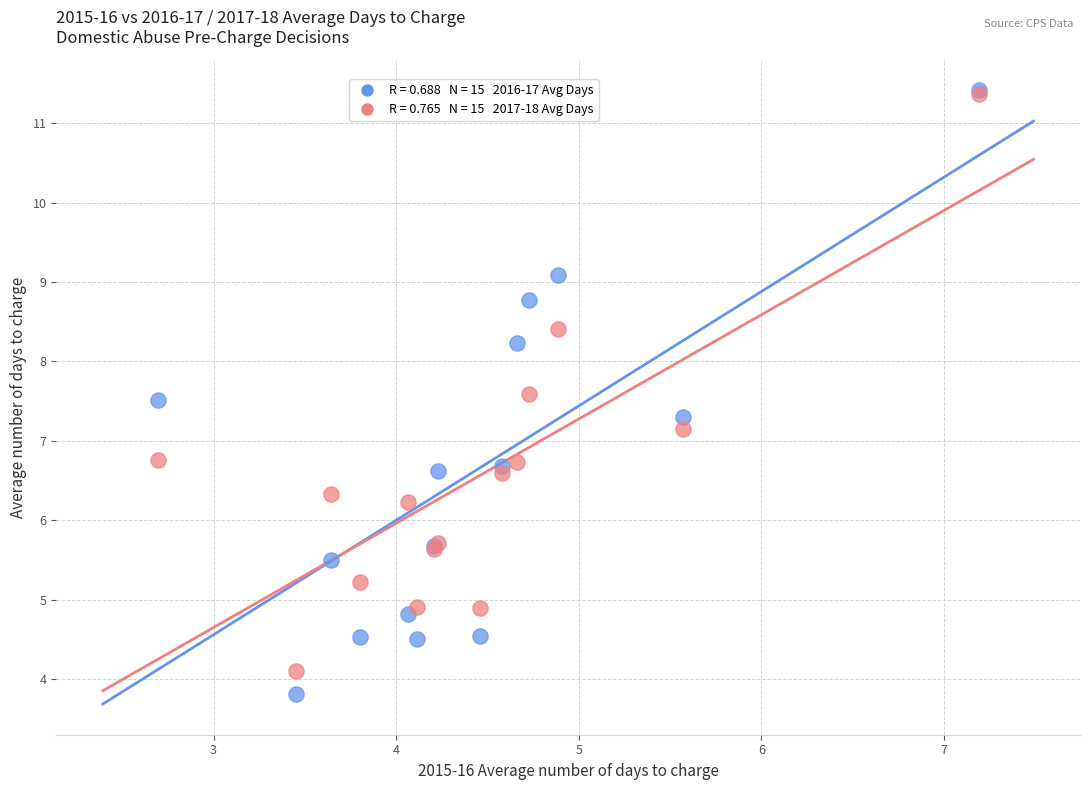

Across all series, what Y value is closest to 7?

7.2